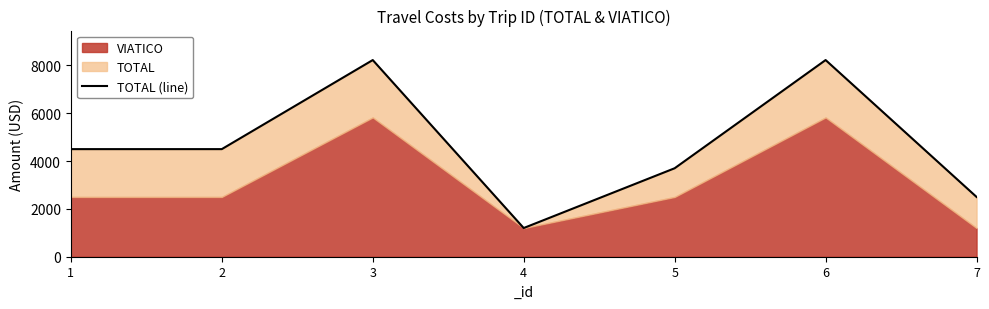

The value at 6 is 11805. True or false?

False